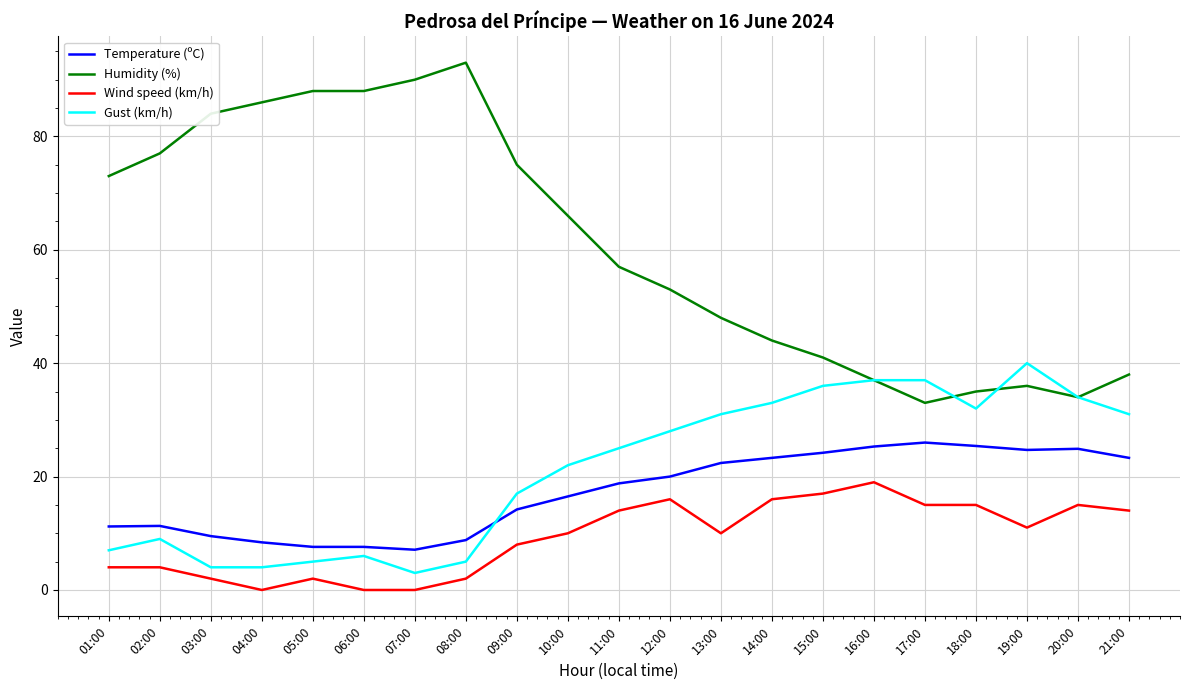

Rank the series at 18:00 from lowest to highest value.

Wind speed (km/h), Temperature (ºC), Gust (km/h), Humidity (%)